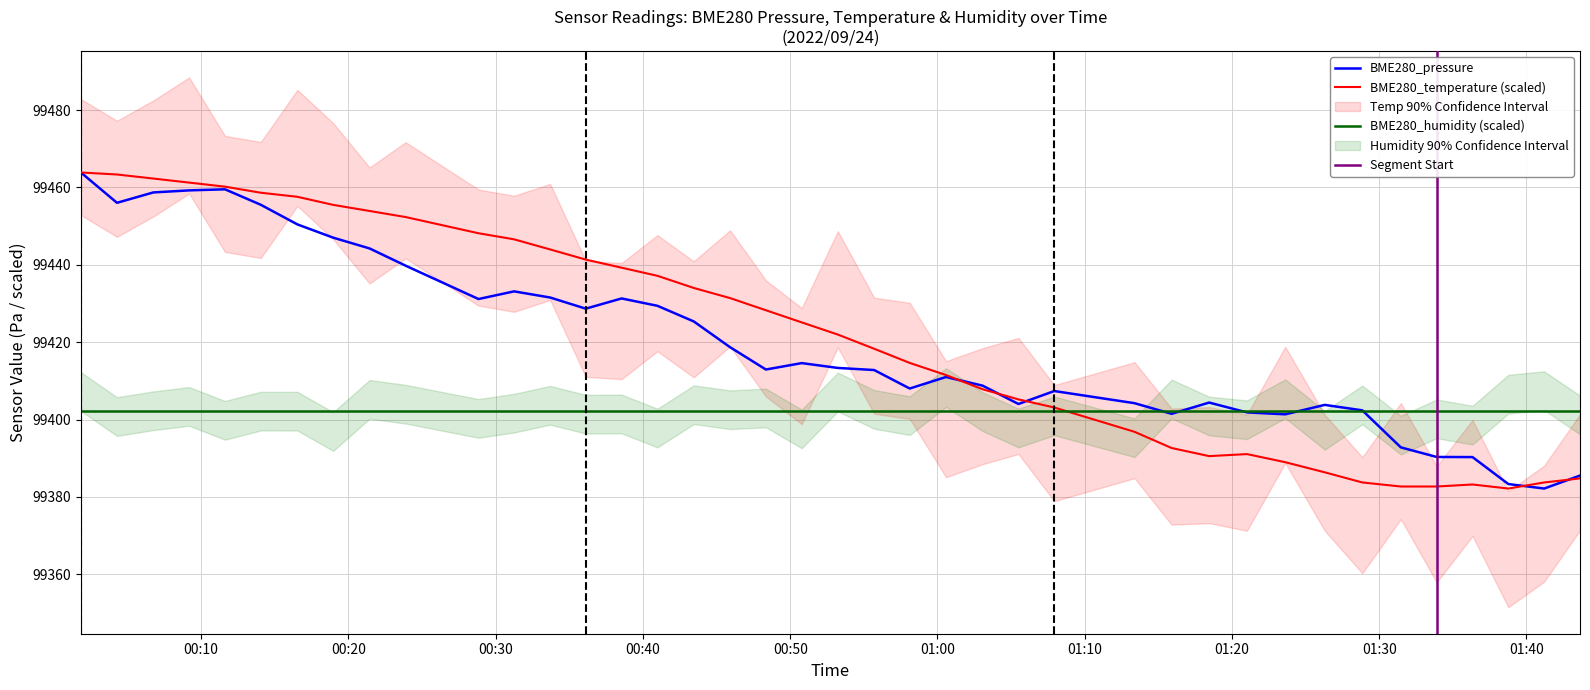

At which category is the sum across all series the highest?

2022/09/24 00:01:50